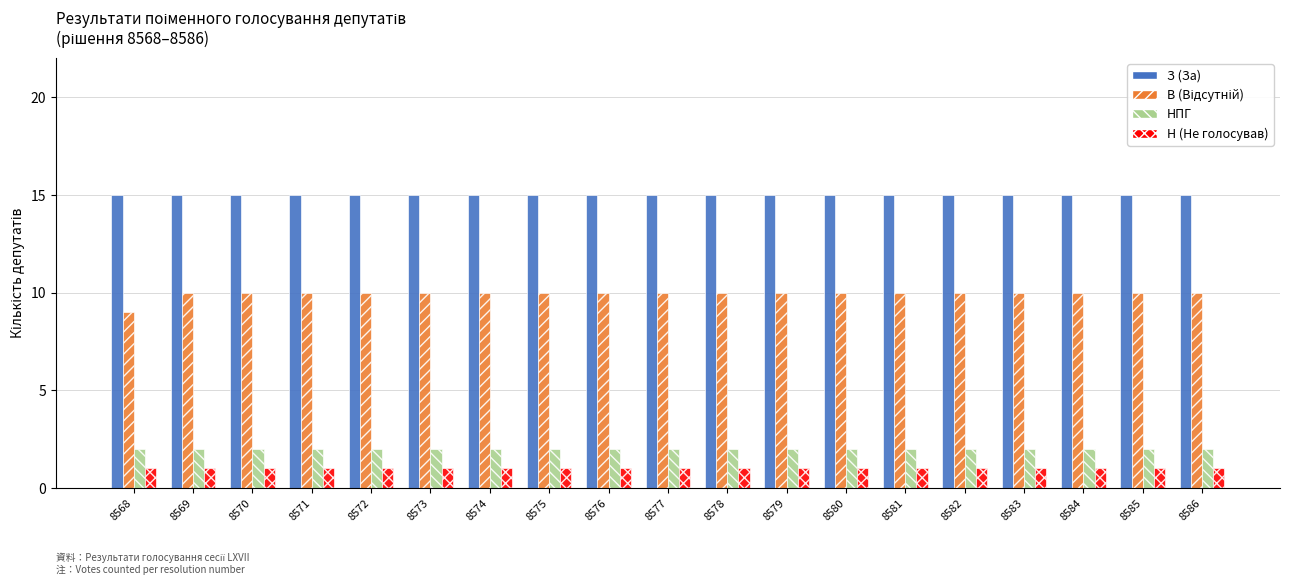

What is the sum of the НПГ values at 8578 and 8574?

4